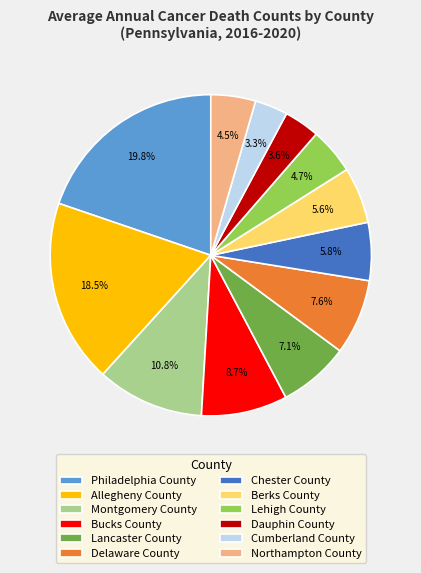

Combined, do Lehigh County and Bucks County account for over 50%?

No